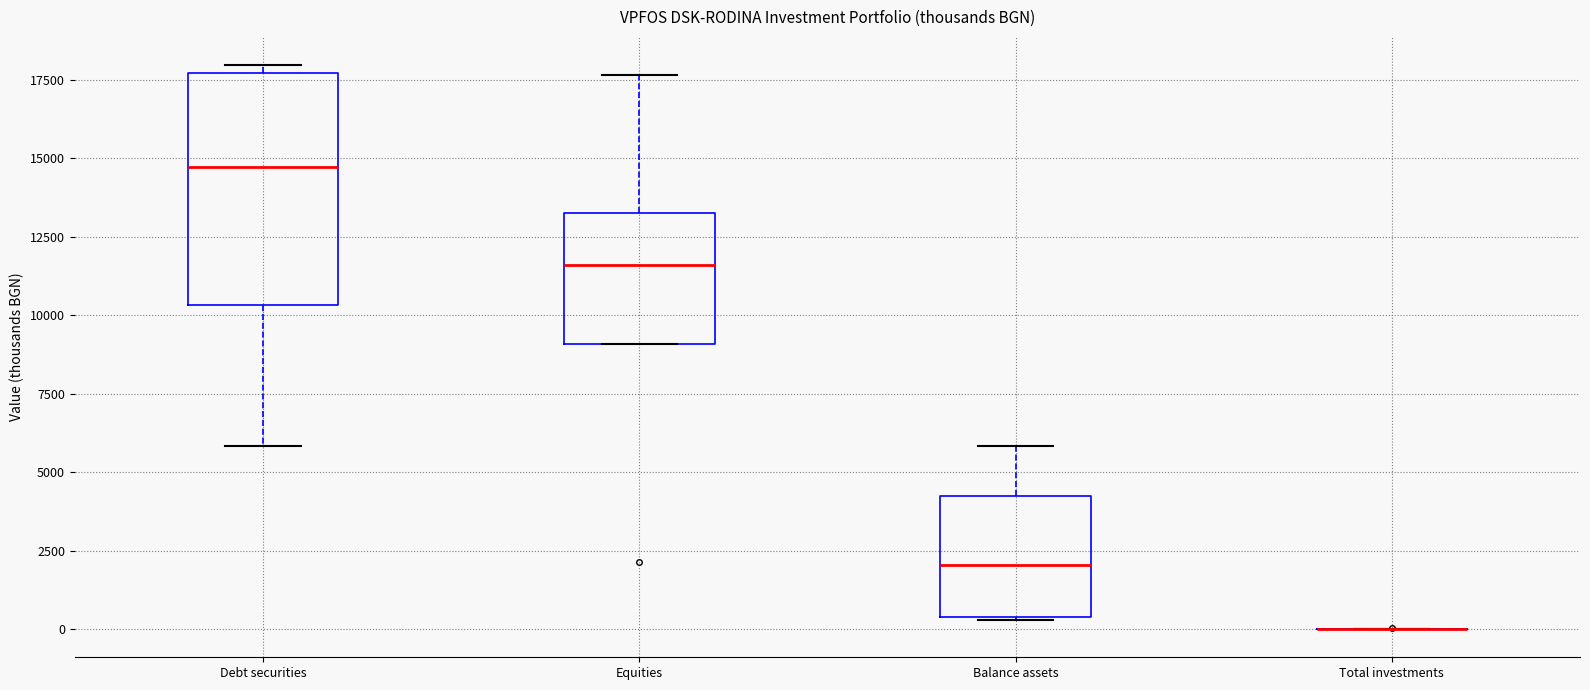

Which box is the tallest, from its lower edge to its upper edge?

Debt securities